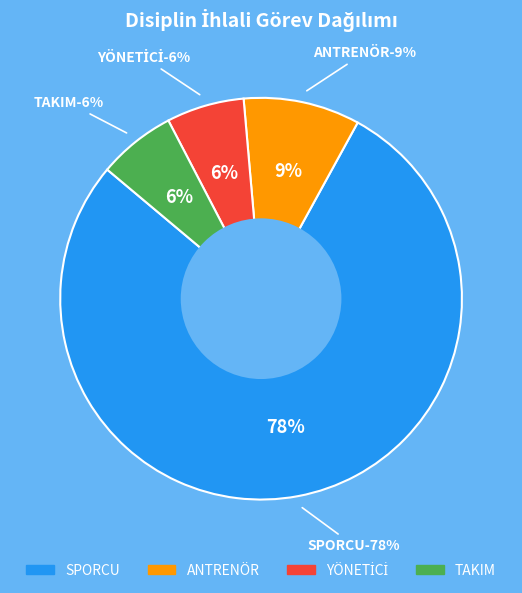

True or false: ANTRENÖR accounts for 9% of the total.

True